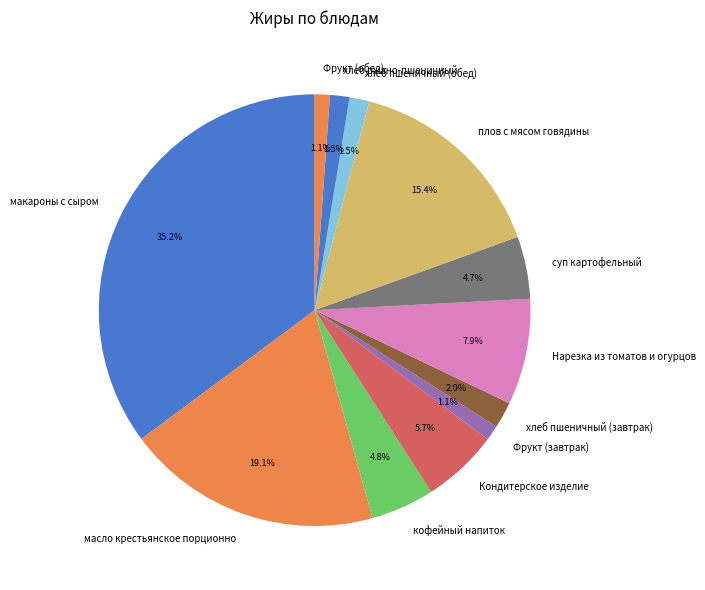

Is it true that суп картофельный is 17% of the pie?

False